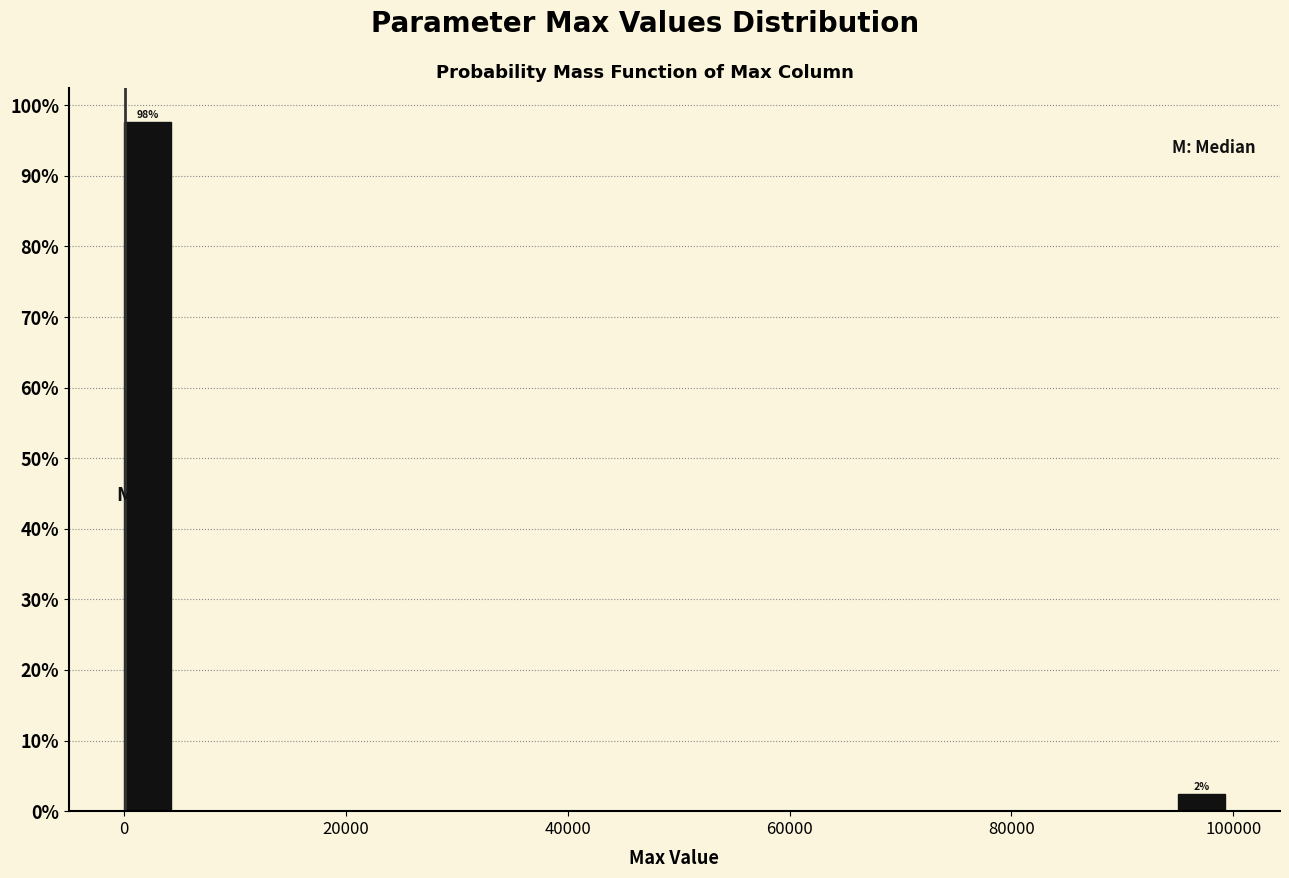

Read against the x-axis, roughly where is the centre of the tallest bar?

2000